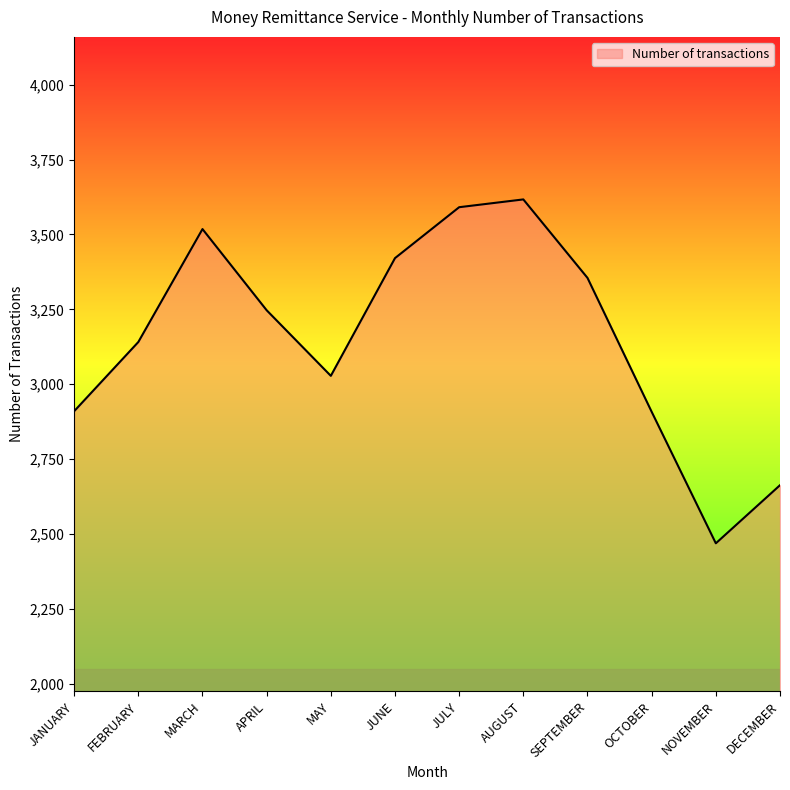

Where is the data nearest to the value 3043?

MAY